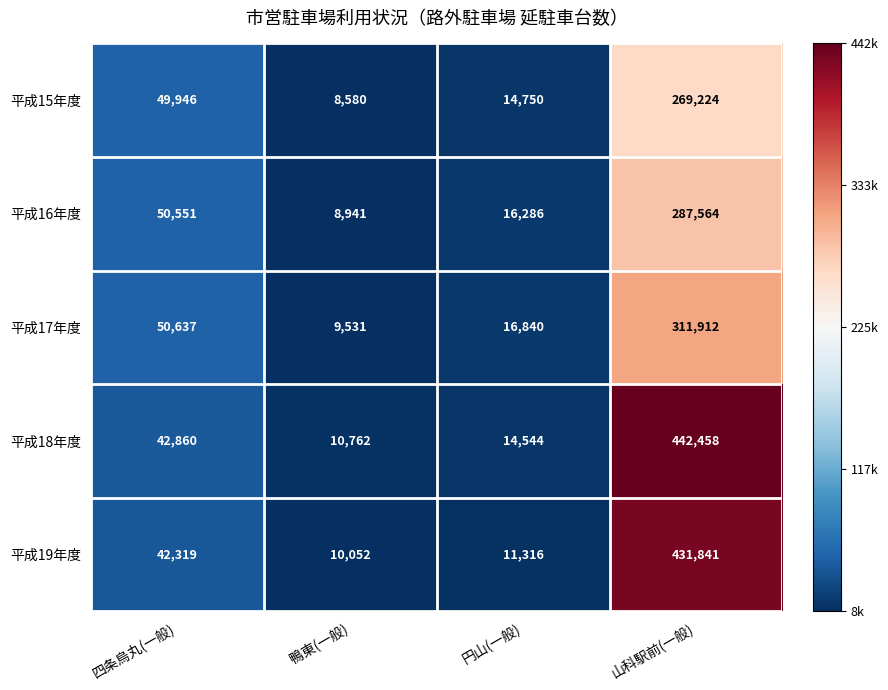

What is the difference between the second highest and minimum values in the 平成15年度 series?

41366